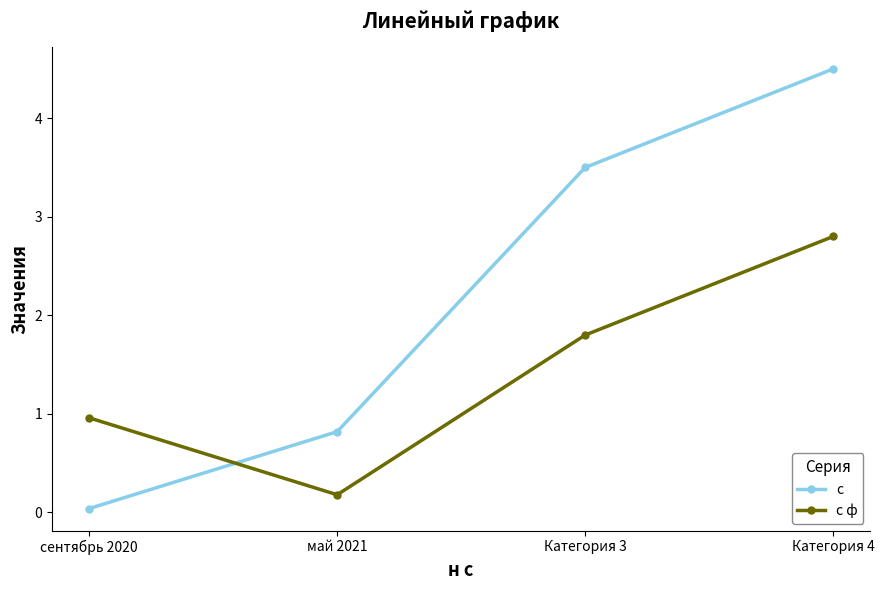

Between май 2021 and Категория 4, which series saw the biggest shift?

с